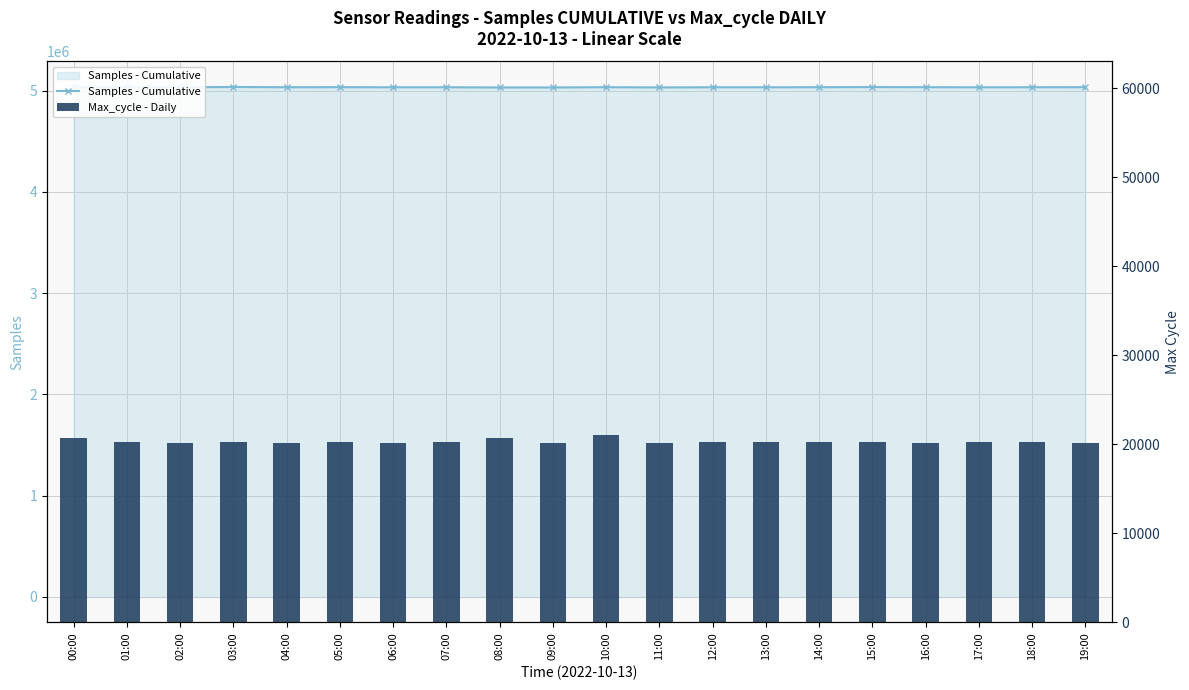

What position from the right is 04:00?

16